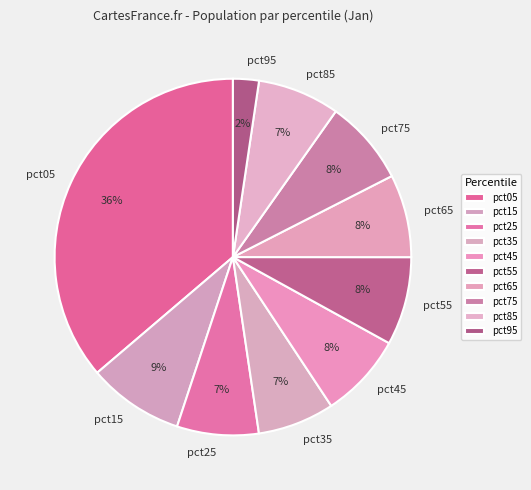

What is the smallest slice in the pie chart?

pct95